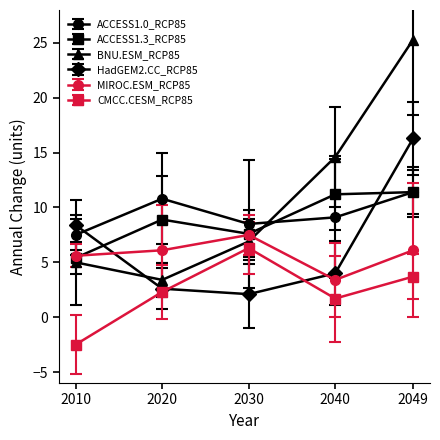

What is the minimum value shown in the chart?

-2.5